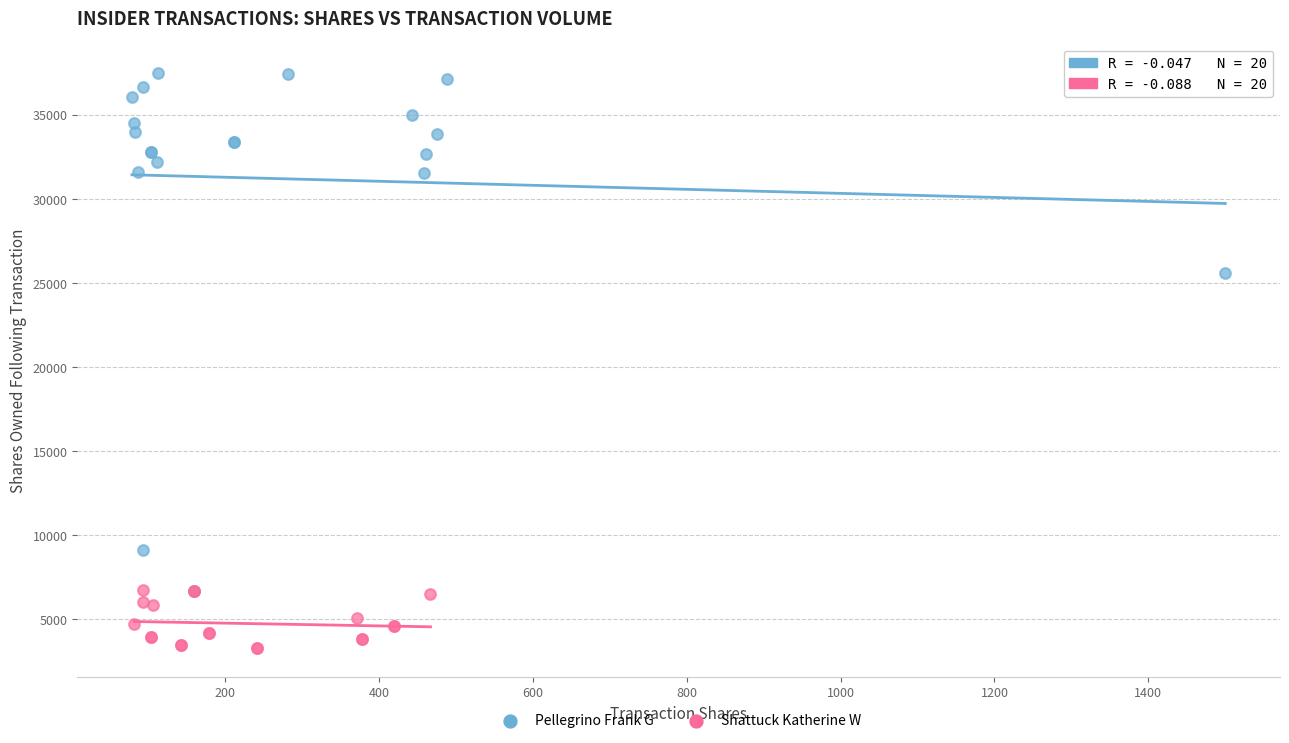

Which series contains the lowest Y value?

Shattuck Katherine W